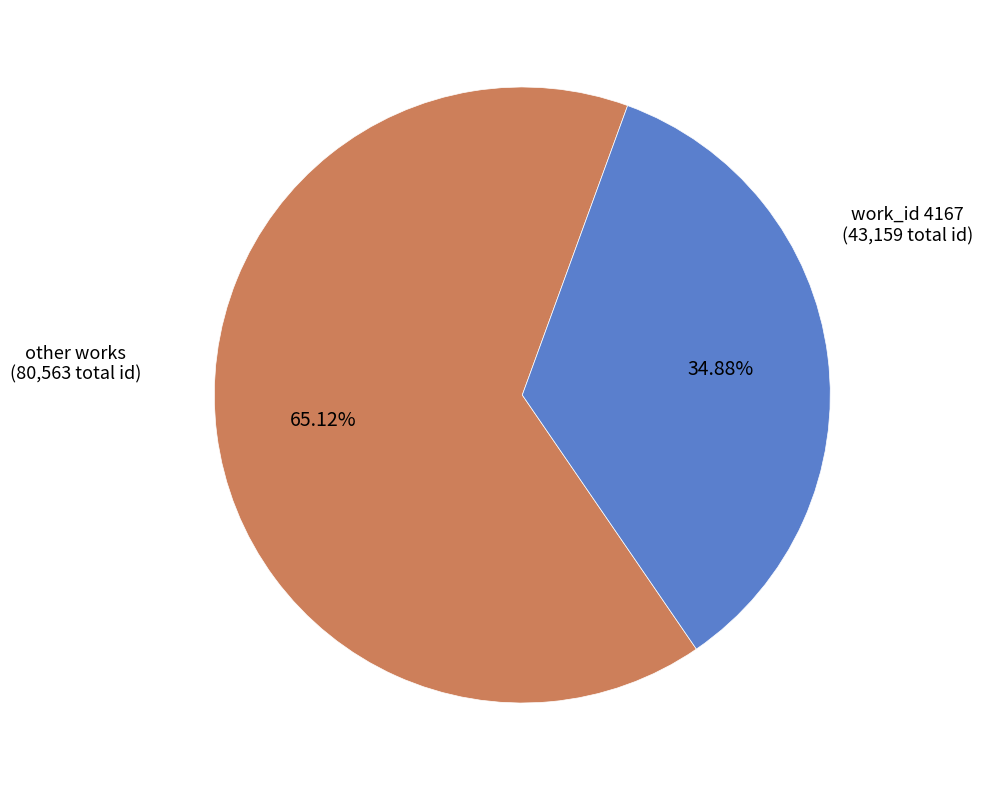

Is there any slice that represents more than half of the pie?

Yes